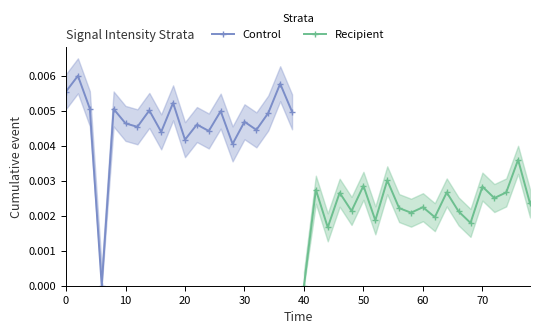

The value of Control at 70 is 0.0. True or false?

False